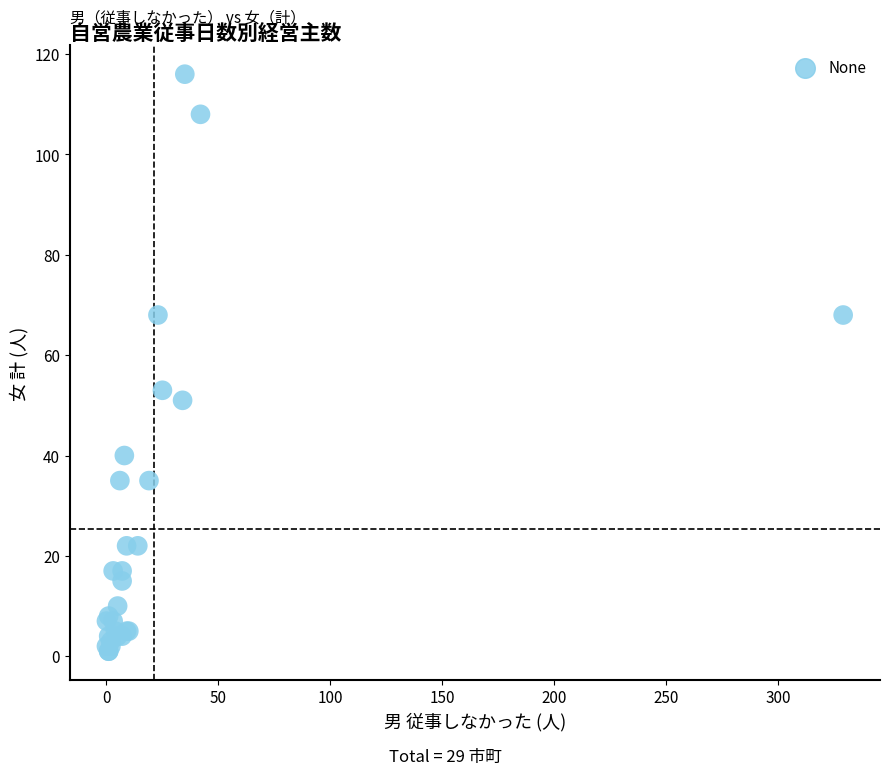

What Y value in the scatter plot is closest to 58?

53